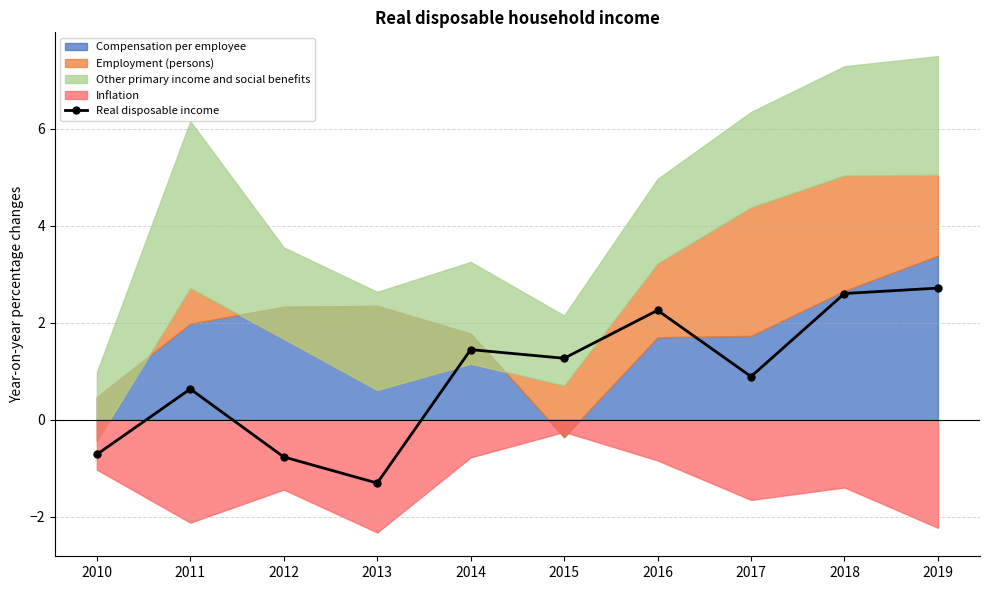

List the labels in order of value, smallest first.

2013, 2012, 2010, 2011, 2017, 2015, 2014, 2016, 2018, 2019